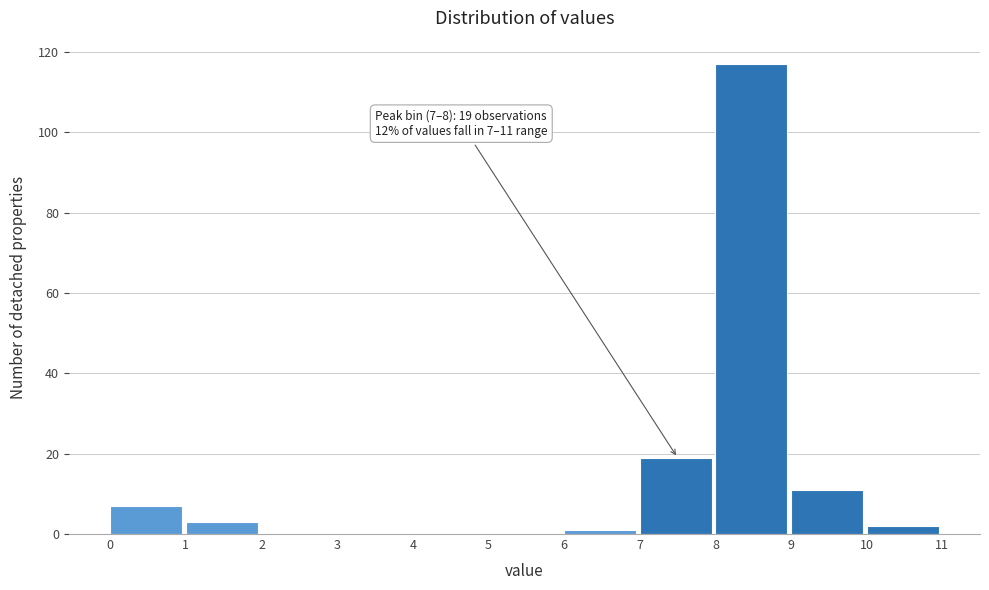

Which range on the x-axis has the tallest bar?

8 to 9